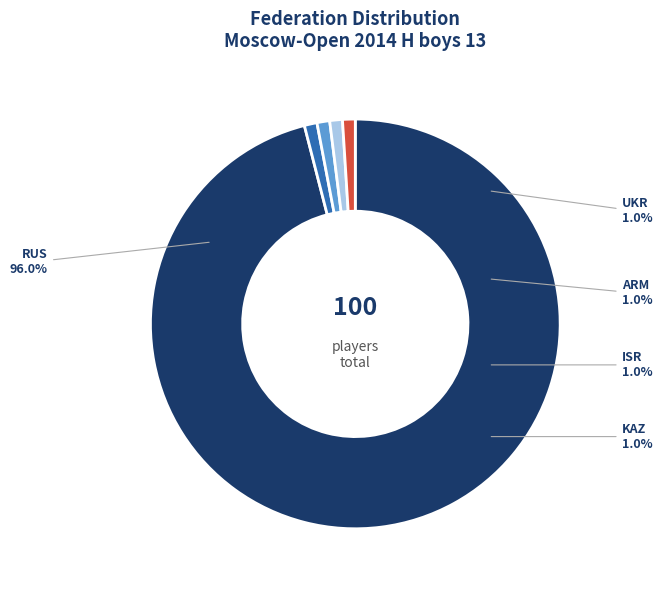

Rank the categories by value from highest to lowest.

RUS, UKR, ARM, ISR, KAZ